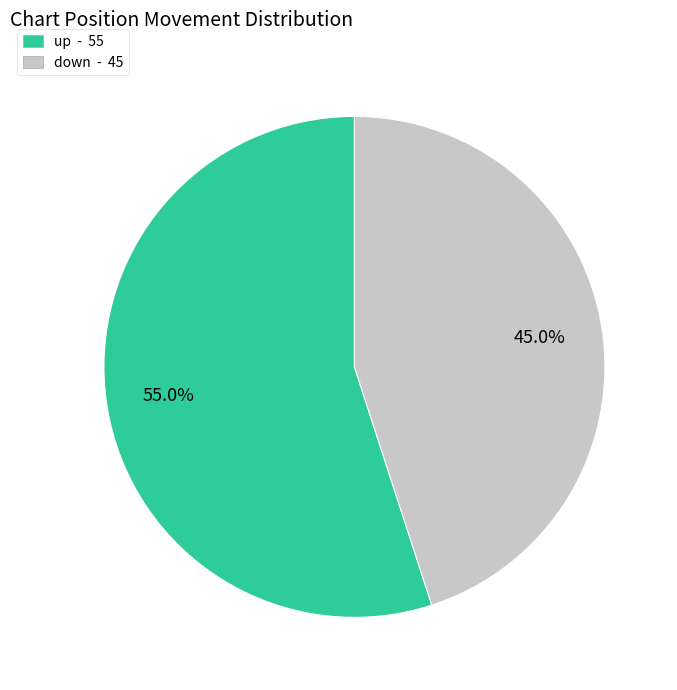

How many segments does this pie chart have?

2